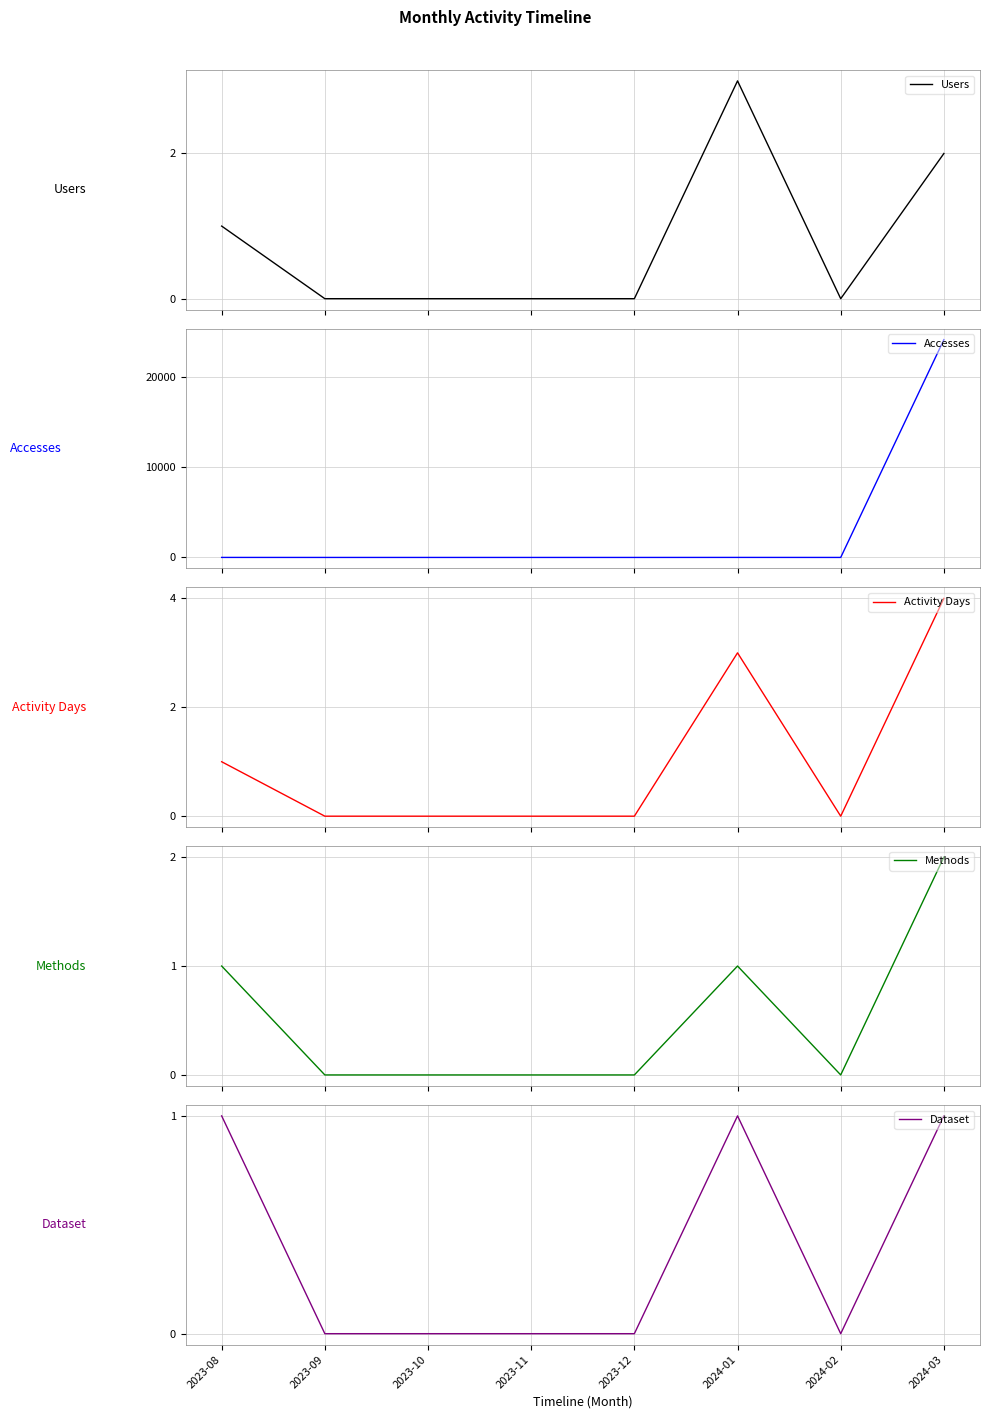

Does the chart display data point markers on the line(s)?

No